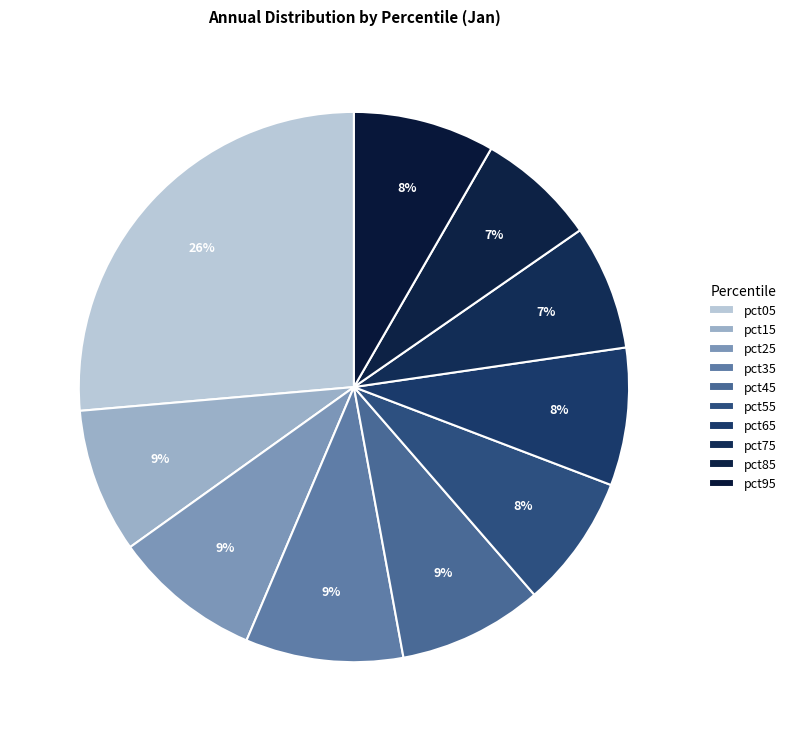

To the nearest percent, what portion does pct25 represent?

9%